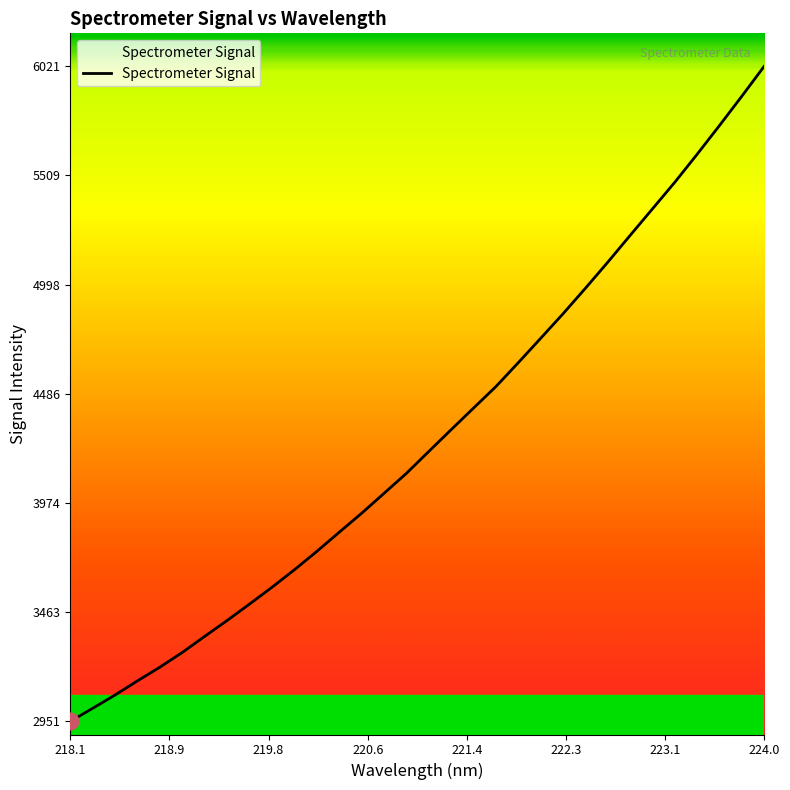

Reading right to left, what are all the values shown in this chart?

6020.6	5880.3	5742.9	5608.2	5477.0	5352.1	5227.6	5102.0	4979.9	4860.4	4745.5	4631.4	4519.4	4418.7	4317.5	4215.4	4112.8	4019.2	3925.9	3837.0	3747.5	3661.4	3579.5	3501.0	3424.1	3349.8	3274.5	3205.5	3141.3	3075.1	3012.9	2951.4